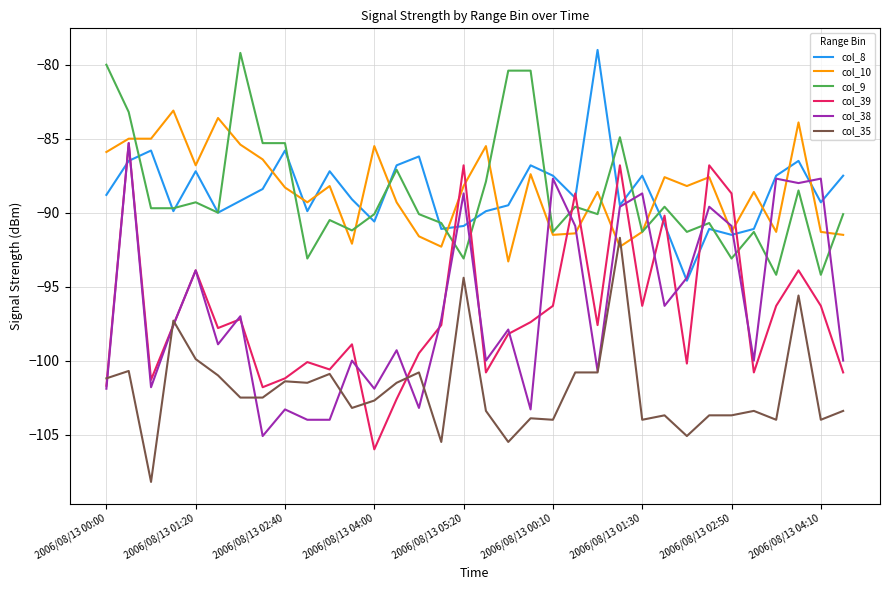

What is the greatest value displayed?

-79.0